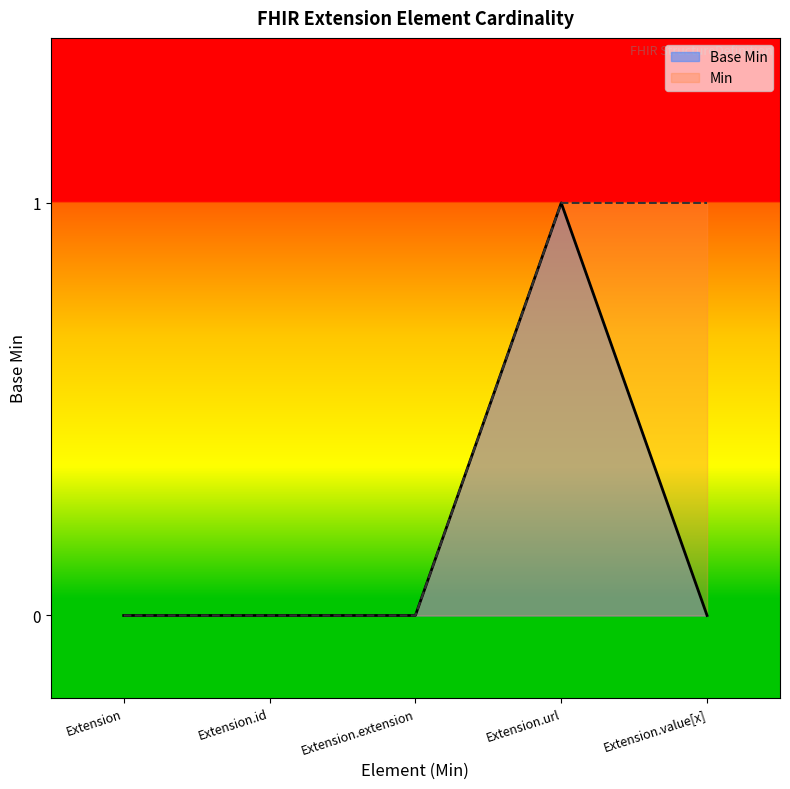

True or false: the data shows 0 at Extension.

True